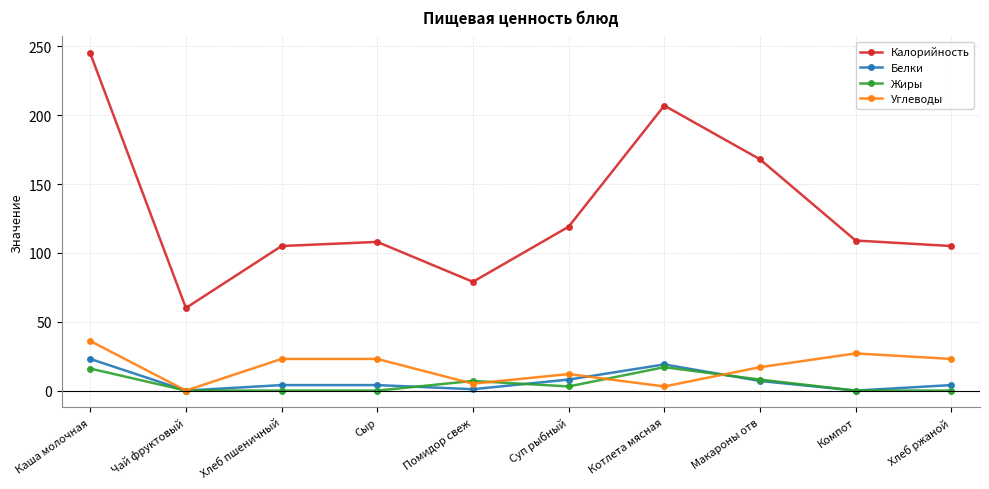

Where does the Белки series first go above 4?

Каша молочная